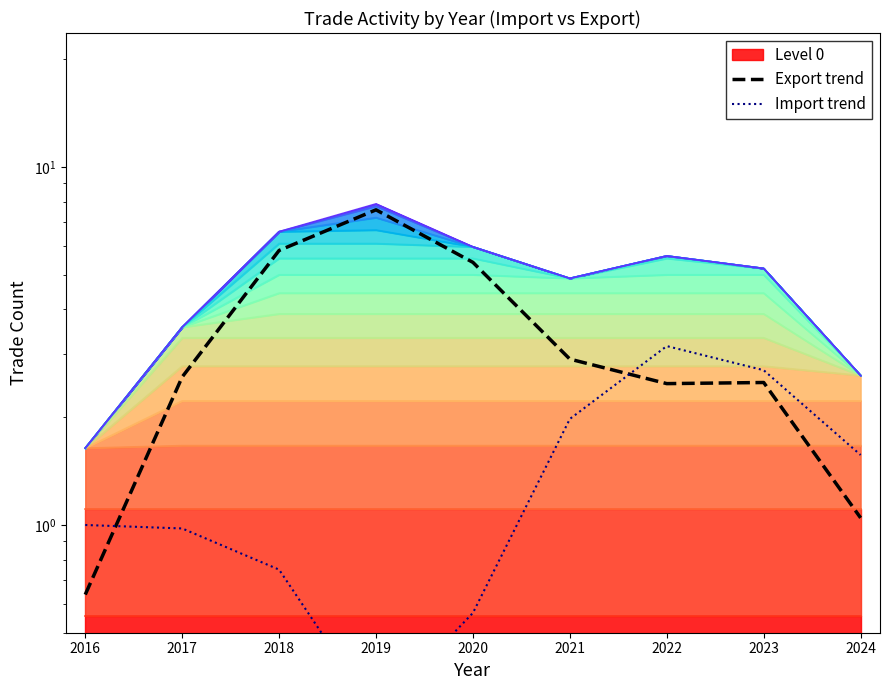

Between 2017 and 2016, which is larger?

2017